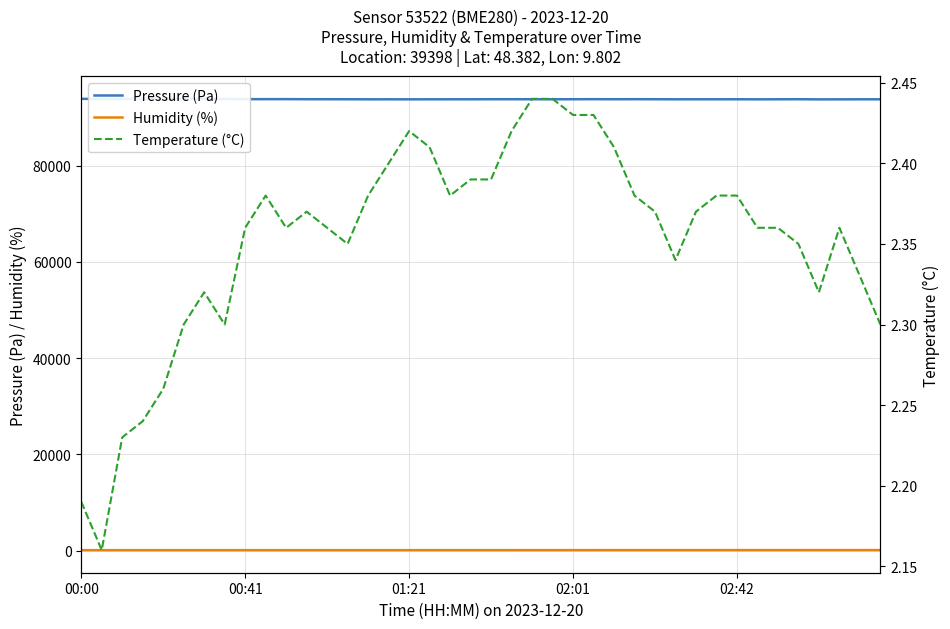

The value of Pressure (Pa) at 01:21 is 93753.5. True or false?

True